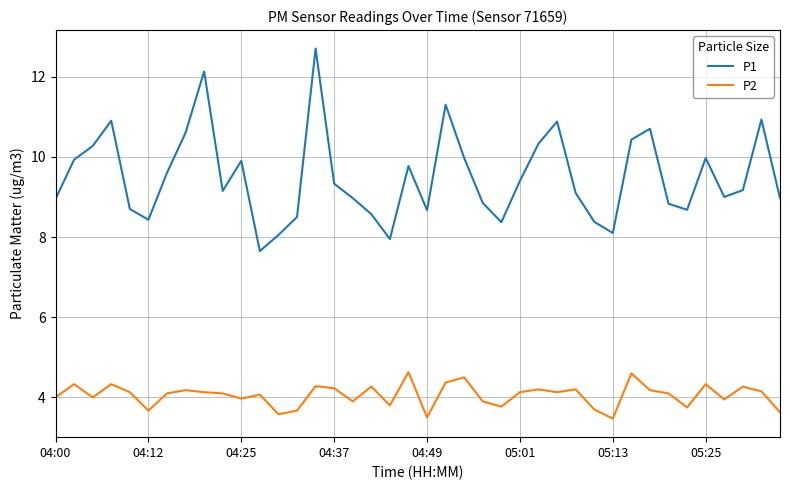

What is the lowest value of the P1 series?

7.7